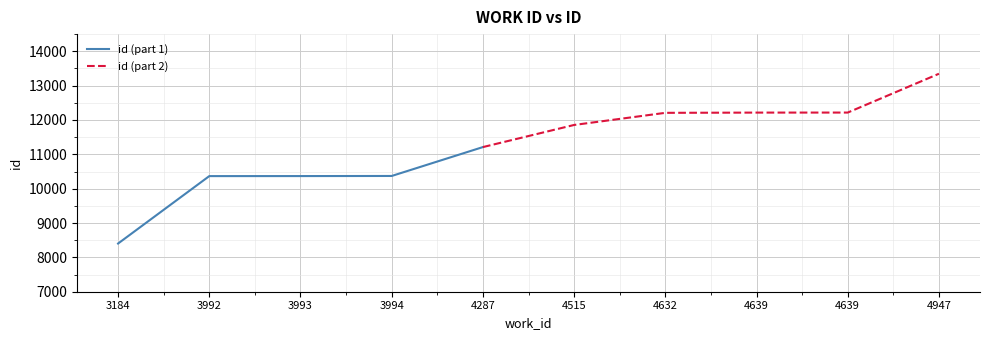

Is this an area chart (filled region under the line)?

No